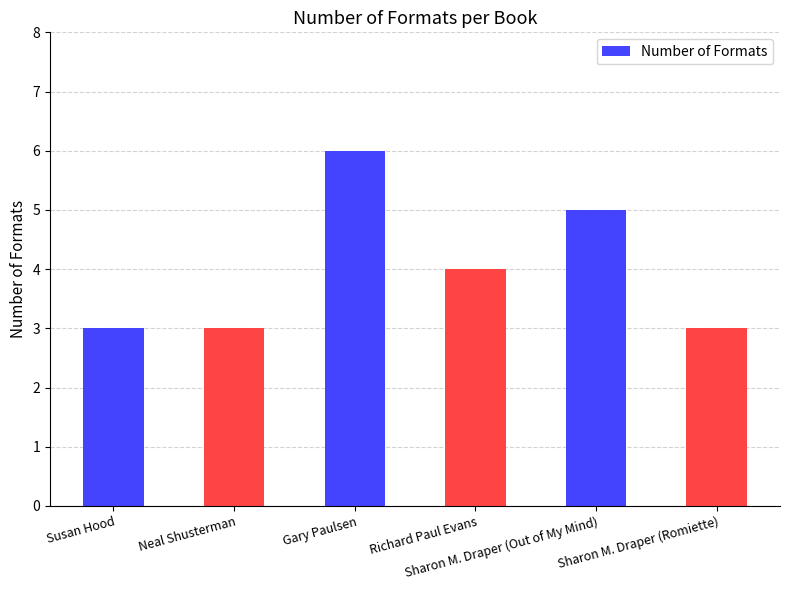

What position from the left is Gary Paulsen?

3